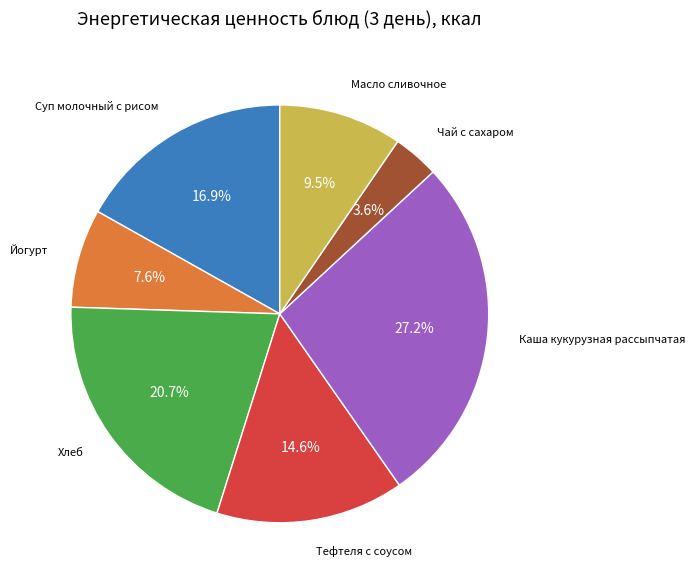

What percentage is the Тефтеля с соусом slice, to the nearest percent?

15%